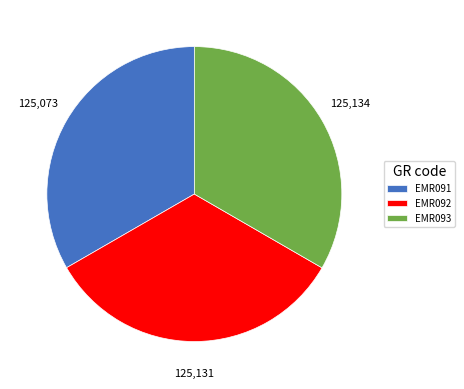

Approximately how many times larger is the value at EMR093 compared to EMR091?

1.0